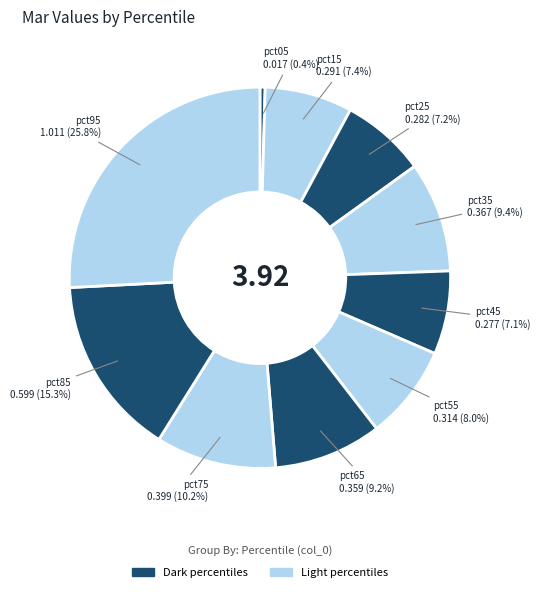

How many slices are in this pie chart?

10